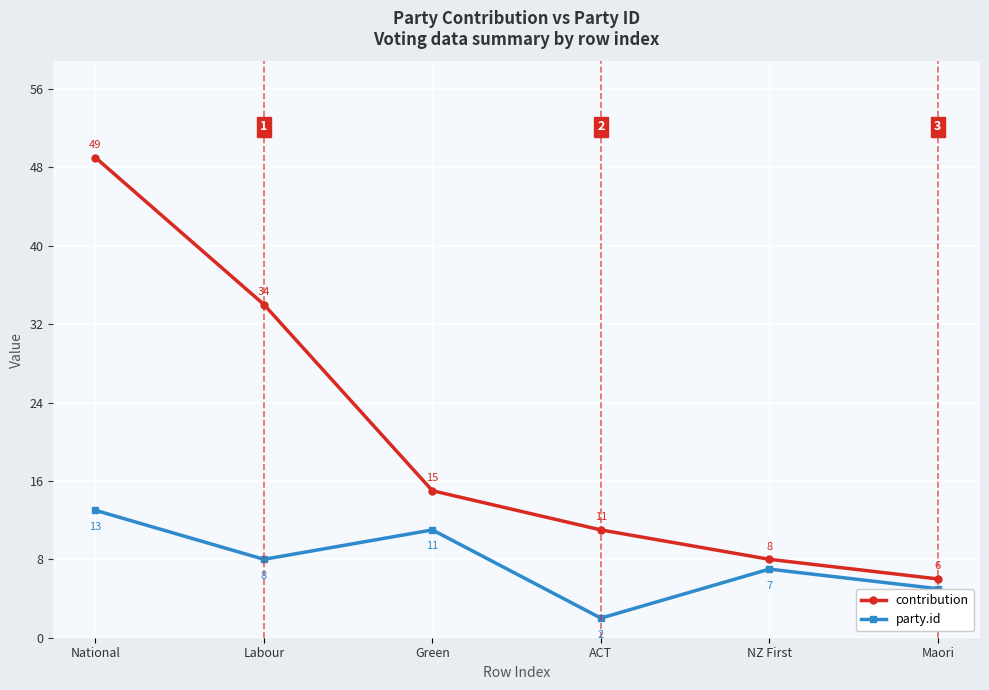

What is the lowest value of the party.id series?

2